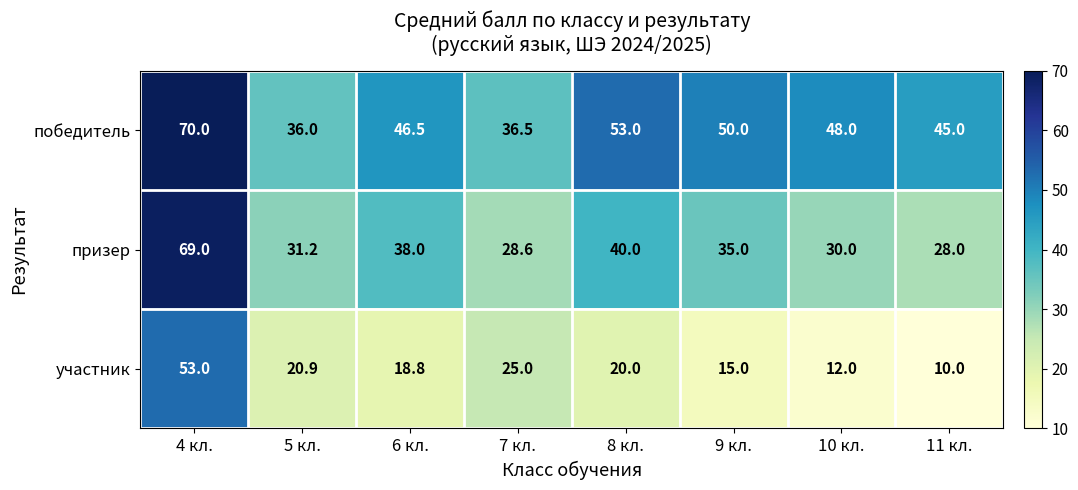

What is the difference between the highest and lowest values at 8 кл.?

33.0